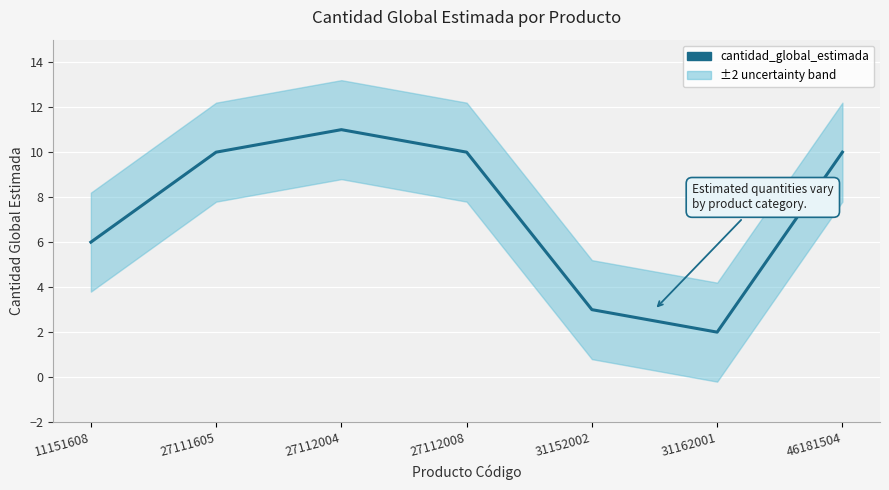

What is the difference between the second highest and minimum values?

8